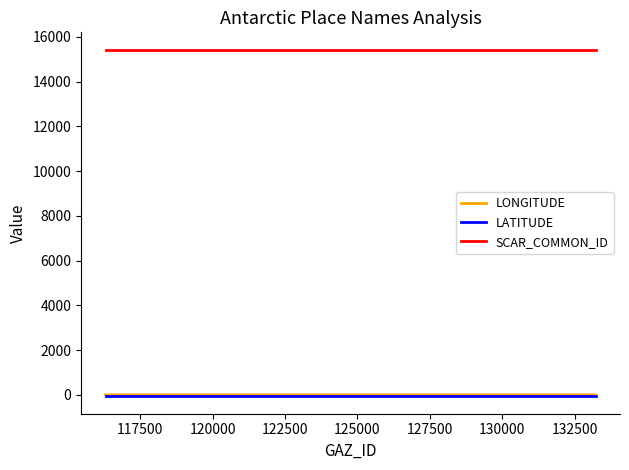

Does the chart have visible grid lines?

No